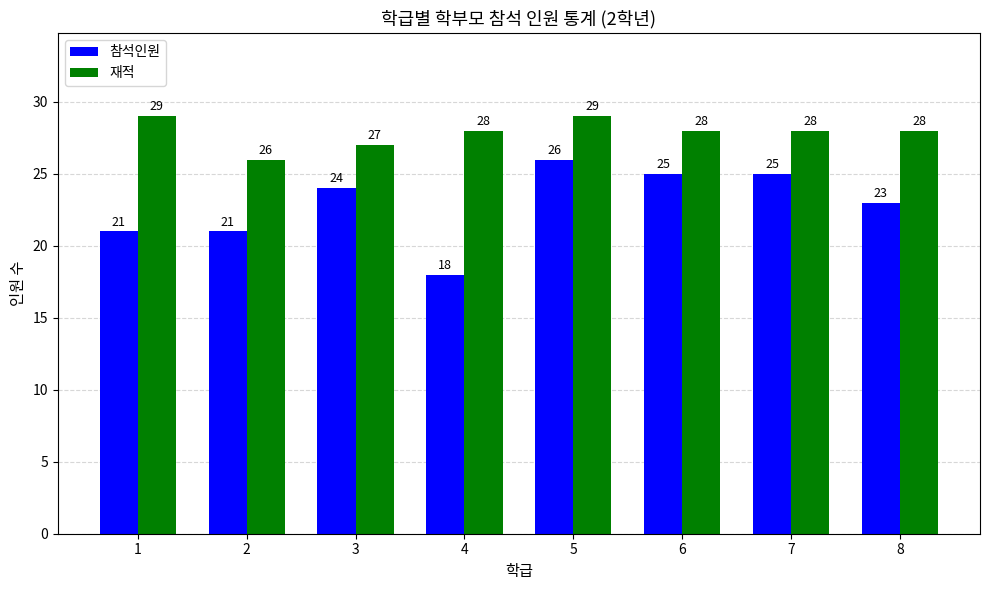

What is the greatest value displayed?

29